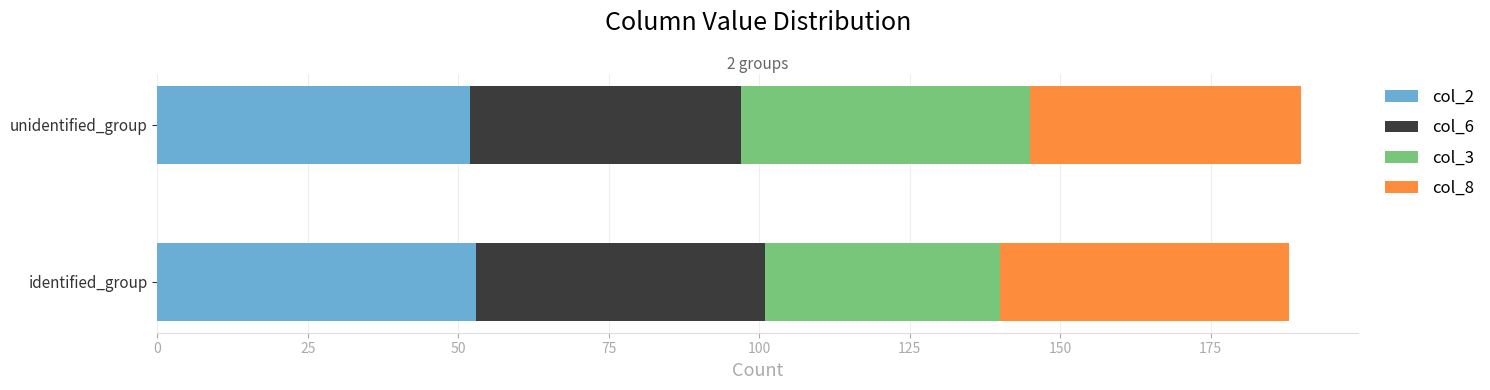

What is the highest value of the col_2 series?

53